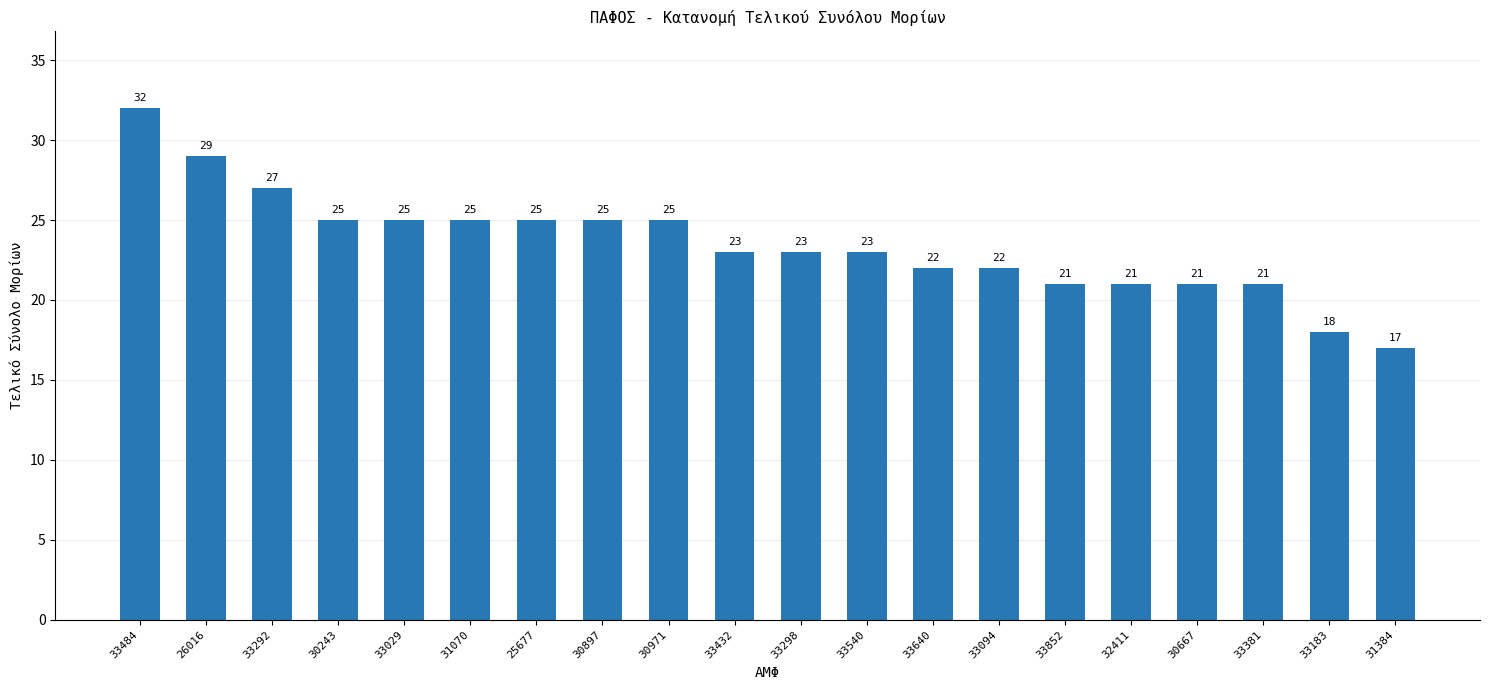

Reading left to right, list all the values displayed in this chart.

33484=32	26016=29	33292=27	30243=25	33029=25	31070=25	25677=25	30897=25	30971=25	33432=23	33298=23	33540=23	33640=22	33094=22	33852=21	32411=21	30667=21	33381=21	33183=18	31384=17